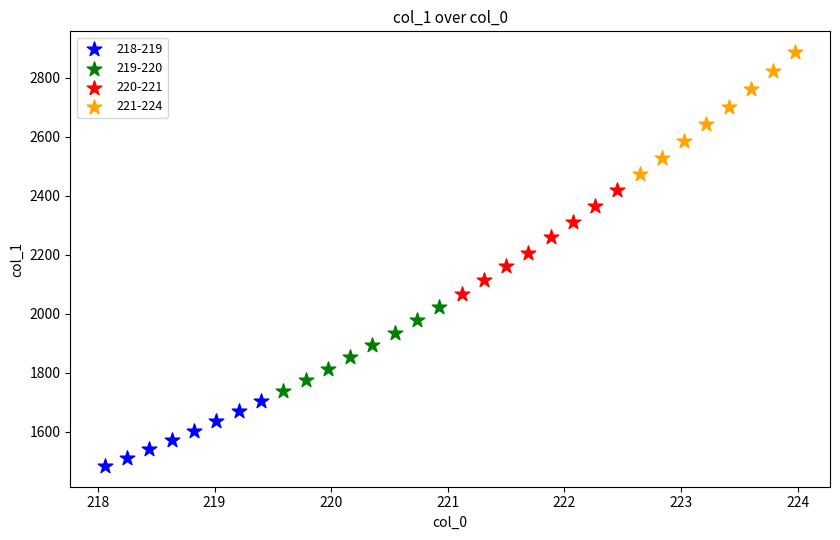

Which series has the widest spread of Y values?

221-224